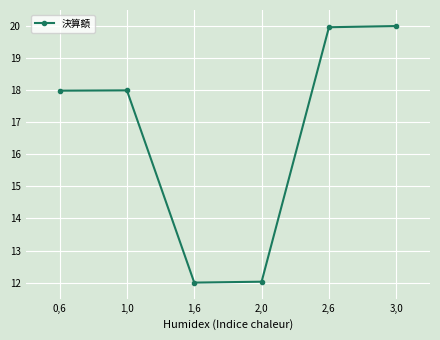

How many interior local valleys (lower than both neighbors) does the data have?

1